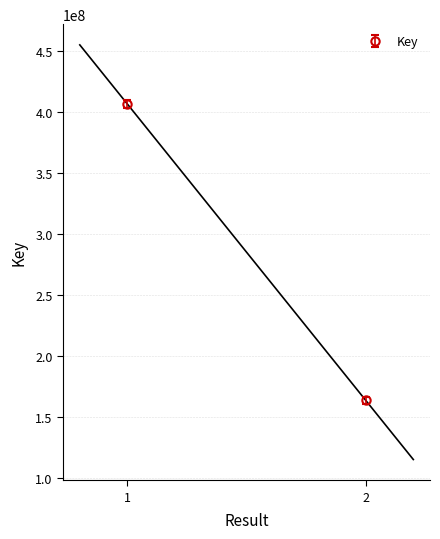

List the labels in order of value, smallest first.

2, 1